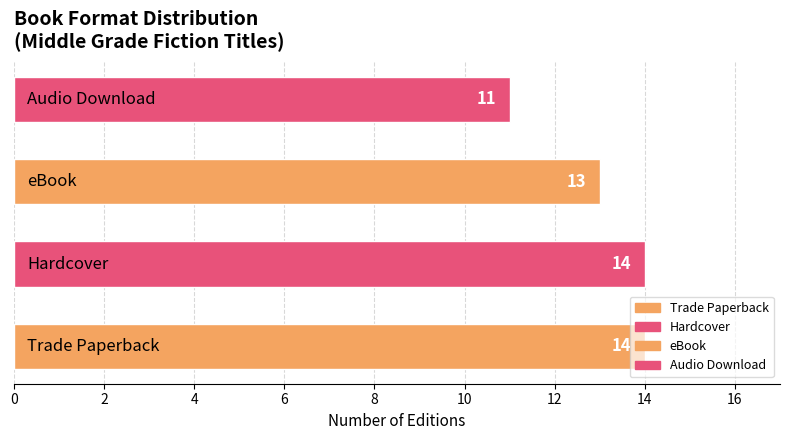

How many data points does each series have?

4